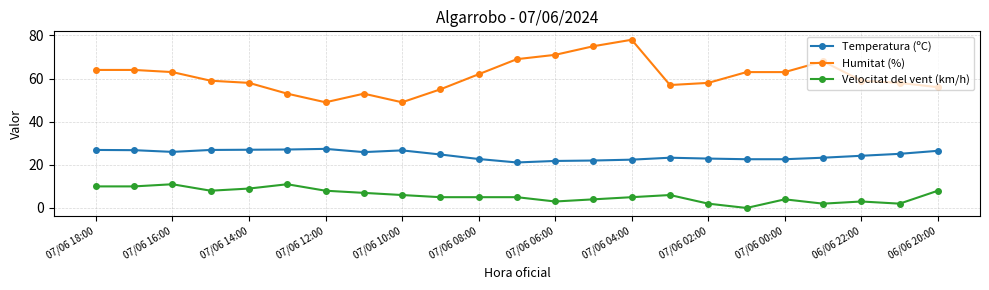

How many series are shown in this chart?

3